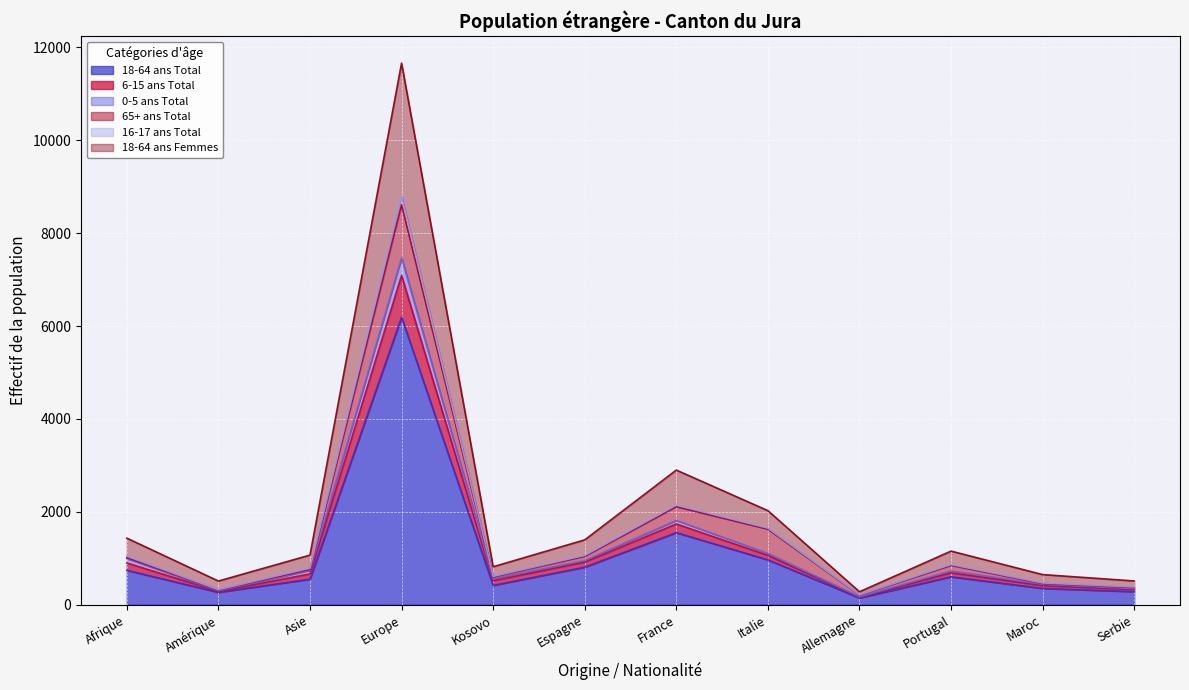

At which category is the sum across all series the highest?

Europe